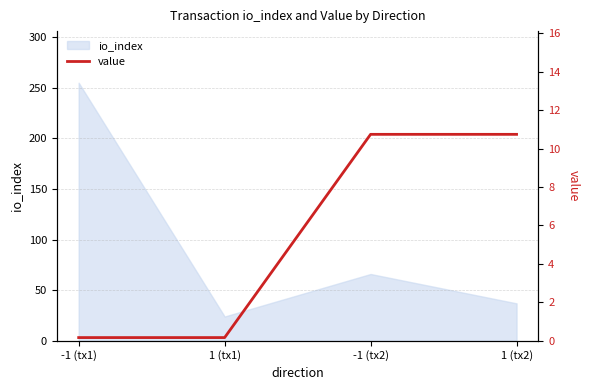

What is the value of the 4th point from the left?

10.7